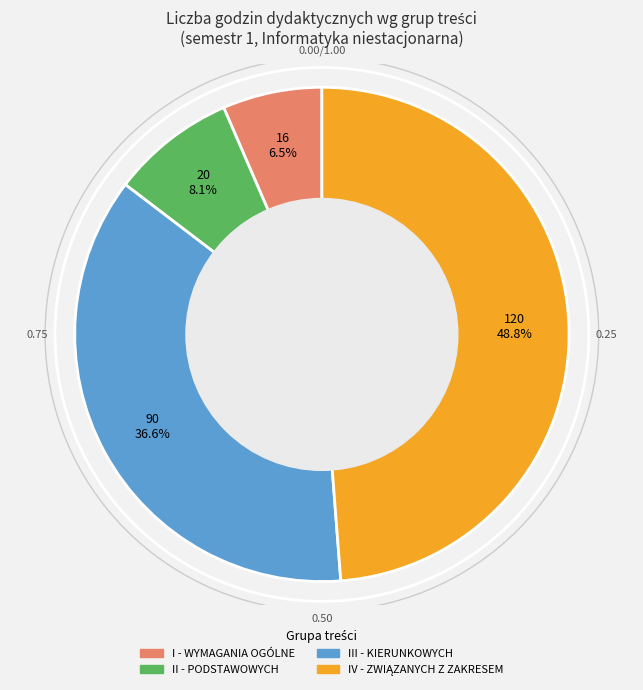

Between II - PODSTAWOWYCH and I - WYMAGANIA OGÓLNE, which is larger?

II - PODSTAWOWYCH